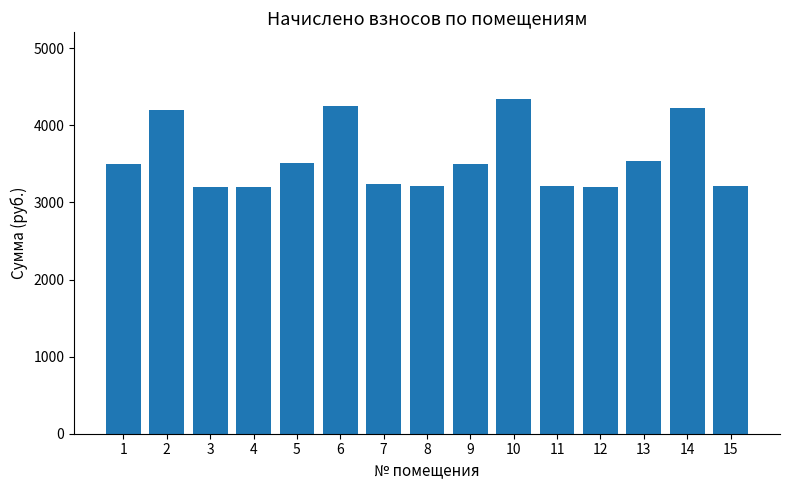

How many data points are above 3495?

8